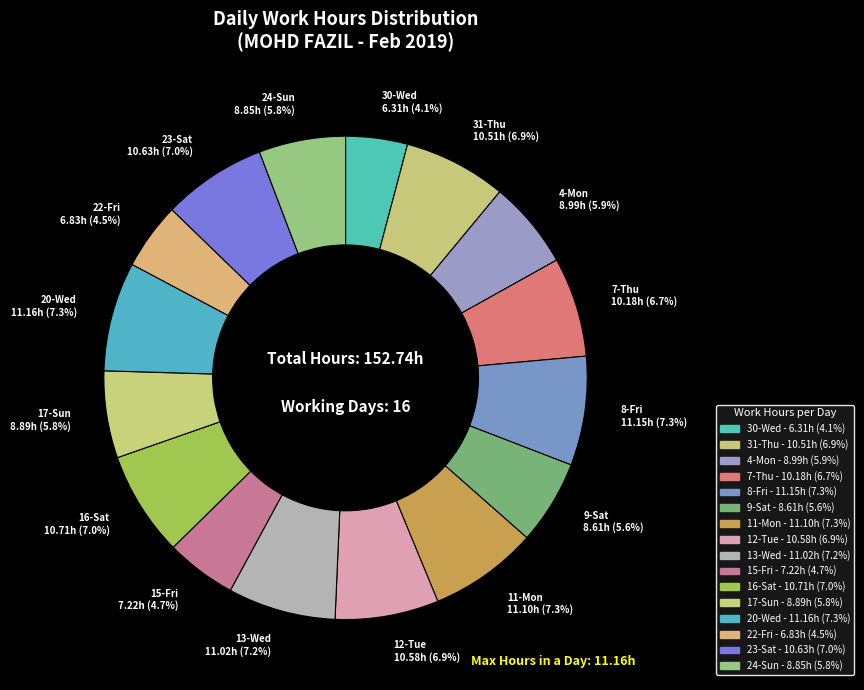

What is the change in value from 4-Mon to 11-Mon?

+2.1